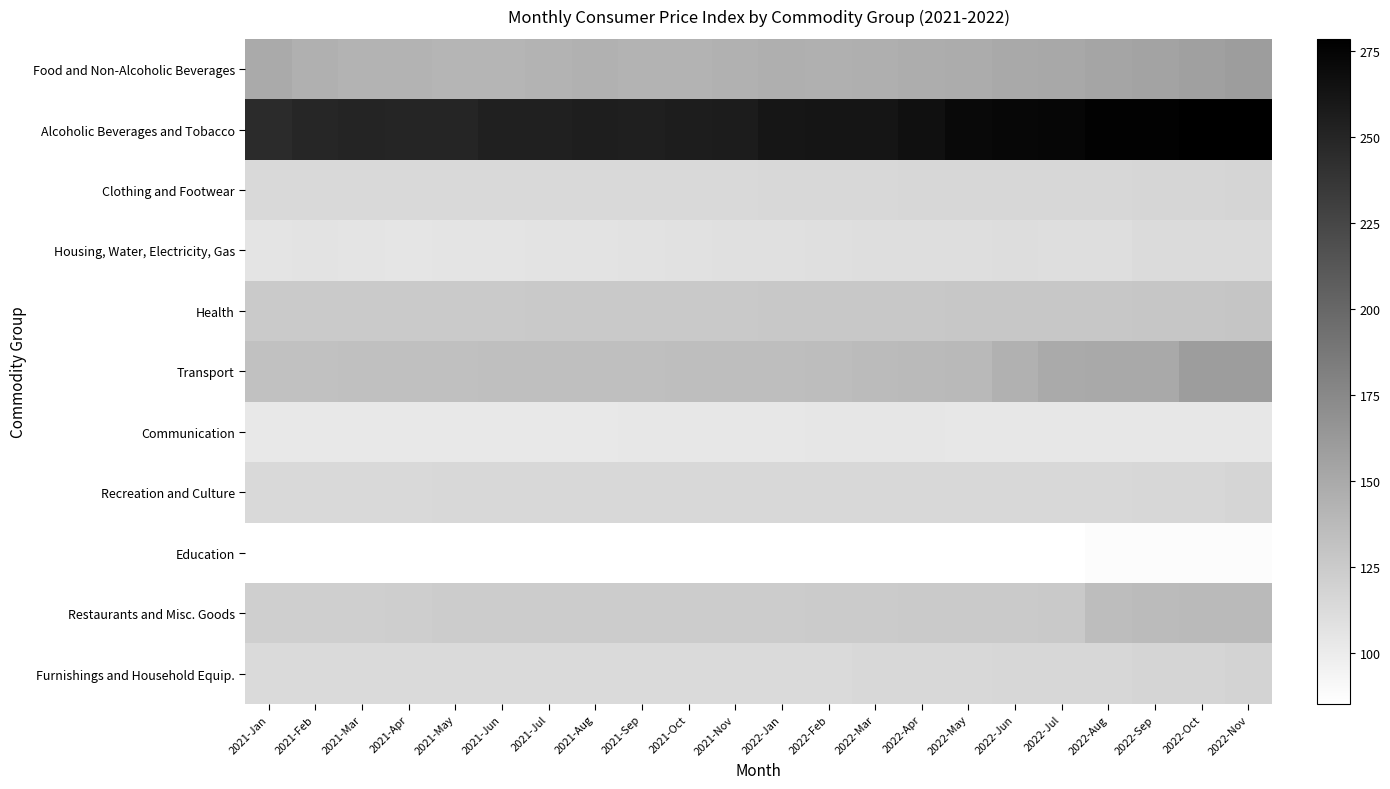

Count the number of data series in this chart.

11